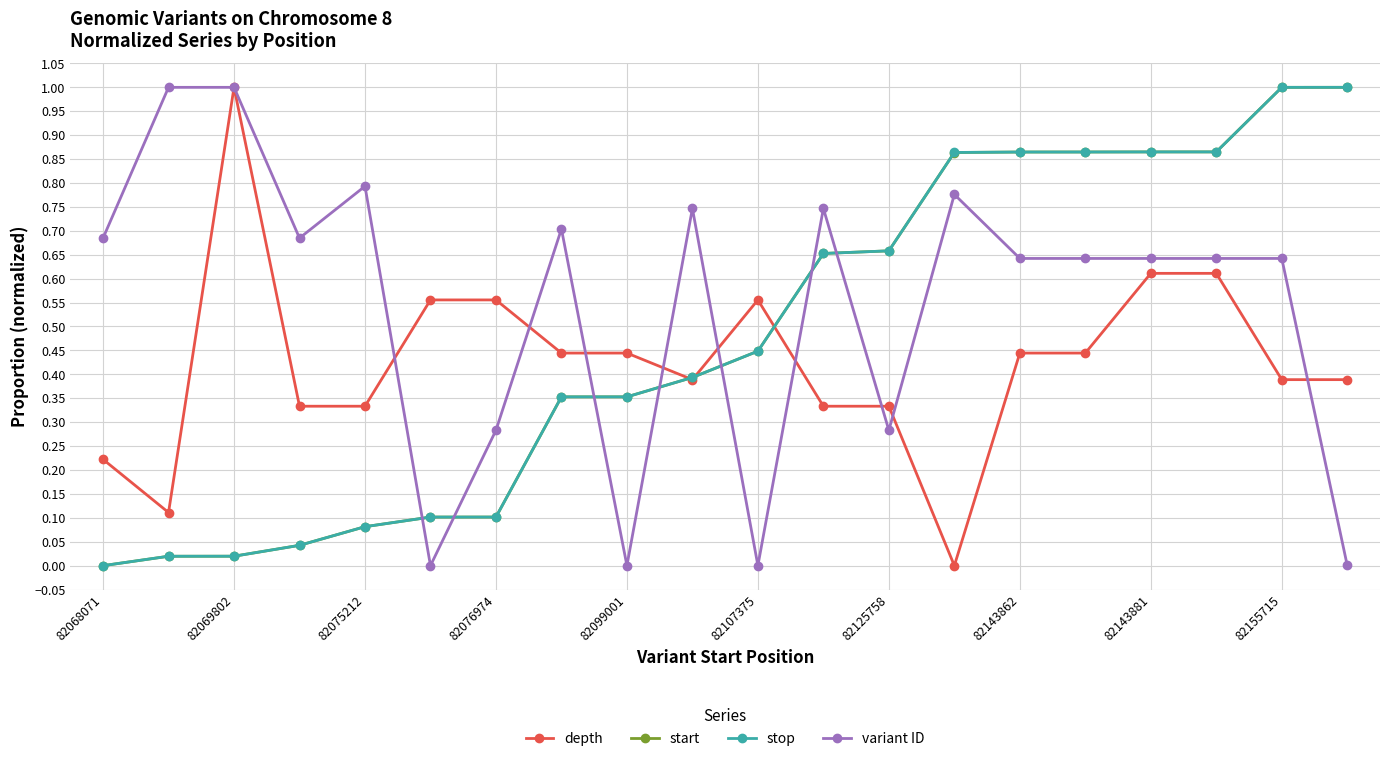

What is the value of the start point at the 20th from the left?

1.0